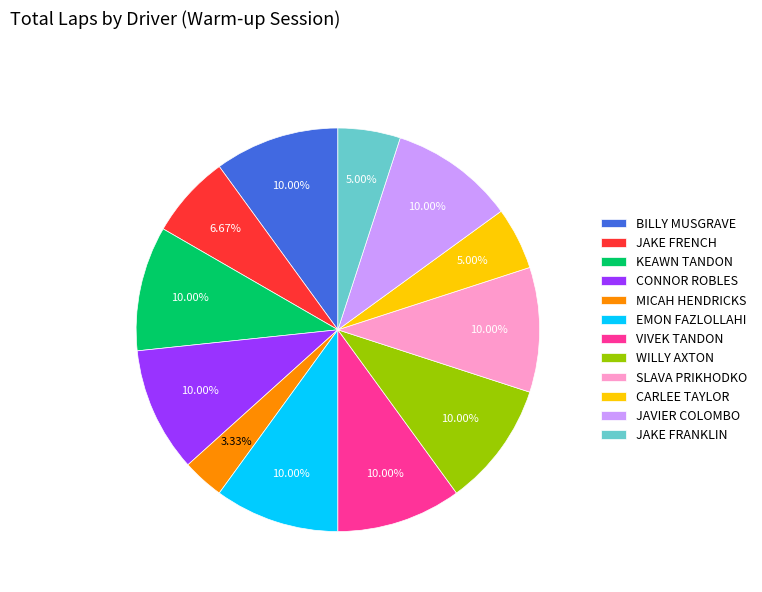

Does WILLY AXTON represent more than half of the total?

No